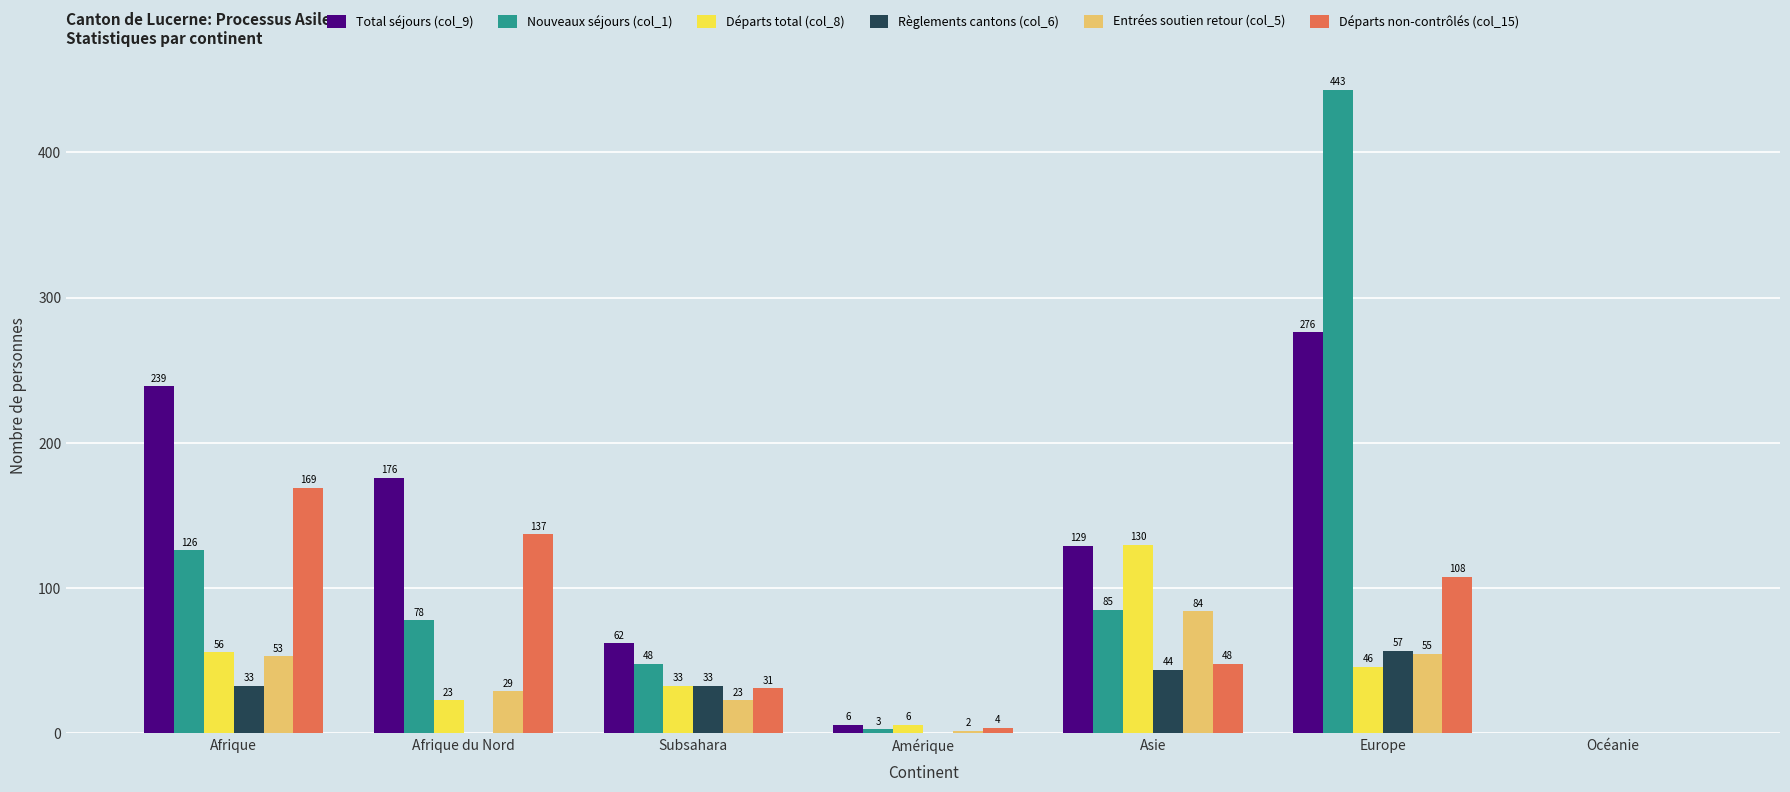

At which label is Départs total (col_8) closest to 65?

Afrique